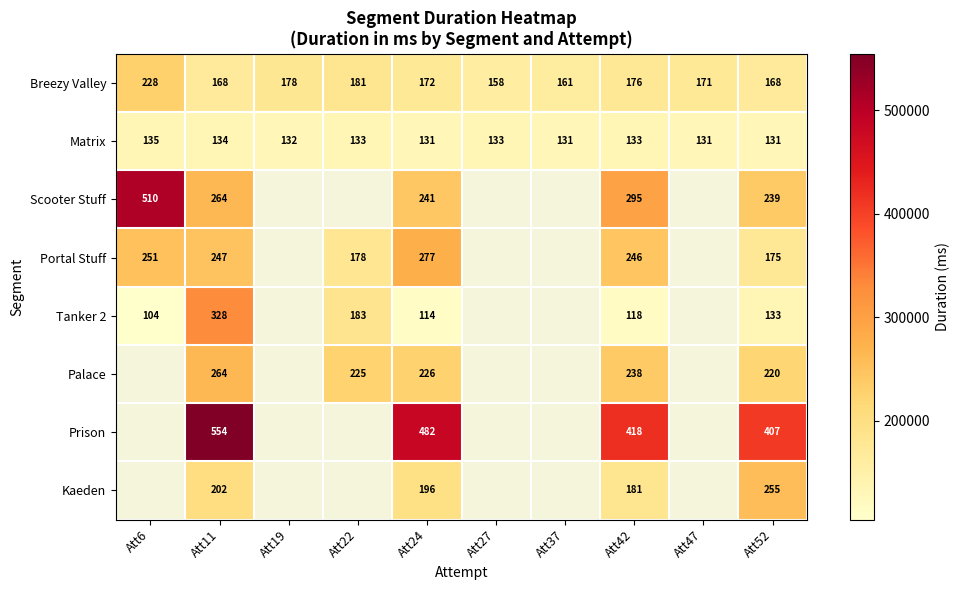

How many positive values does the Prison series have?

4